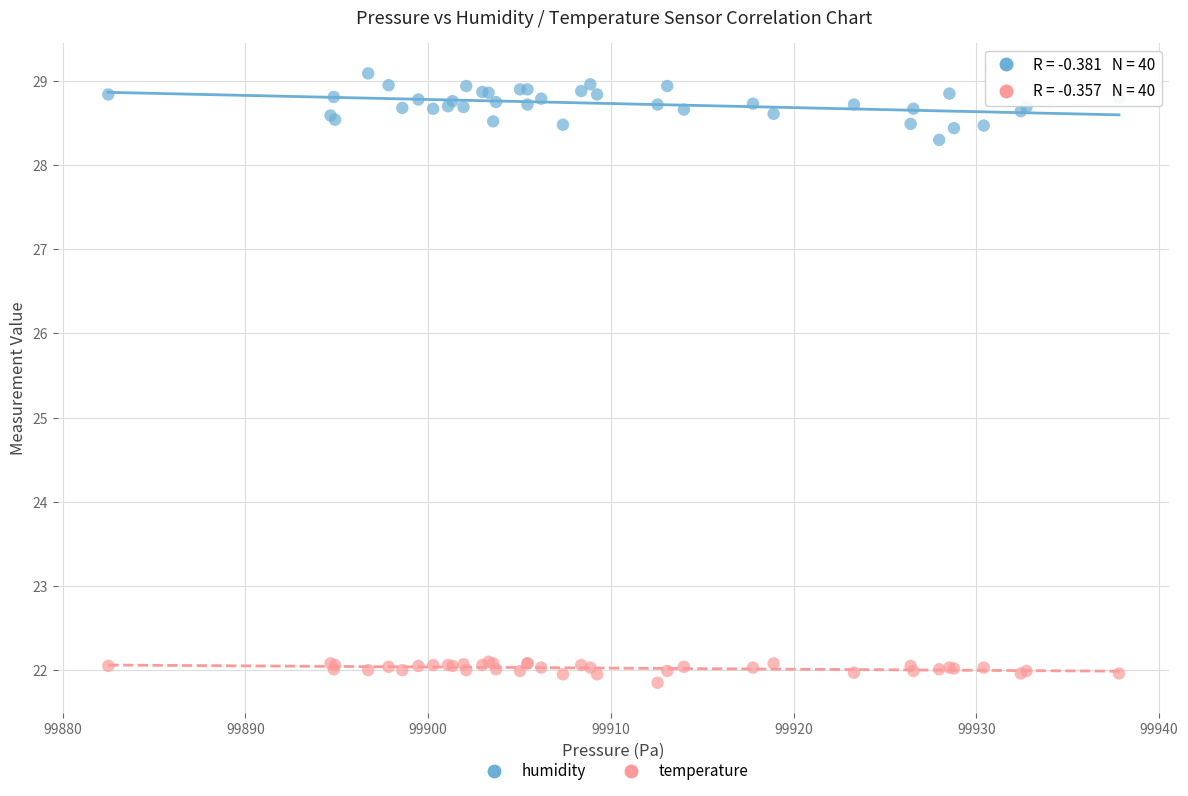

In the humidity series, what Y value is closest to 28?

28.3